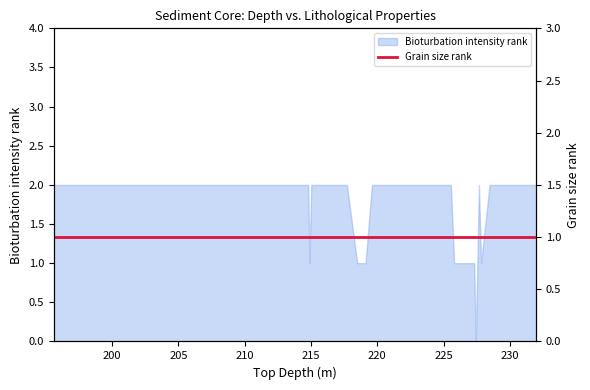

Where is the data nearest to the value 1?

214.89